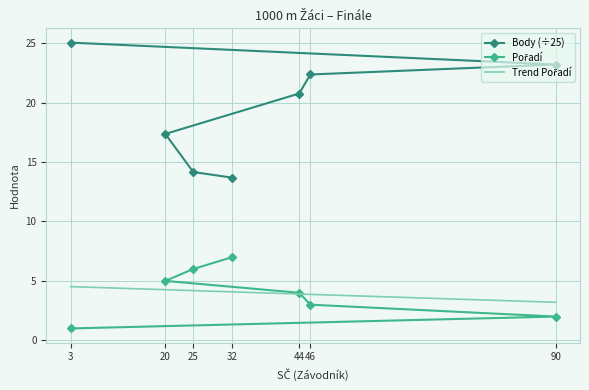

What is the highest value of the Body (÷25) series?

25.0